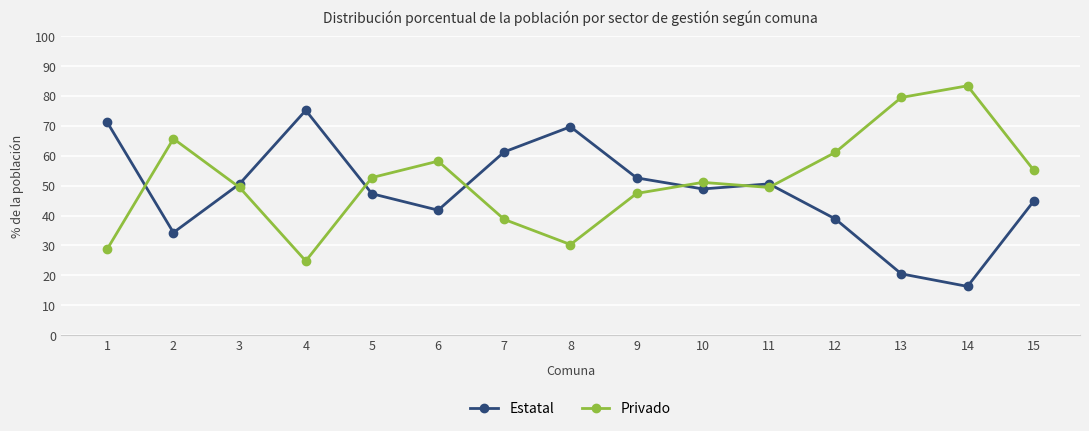

Is the value of Estatal at 1 greater than the value of Privado at 1?

Yes